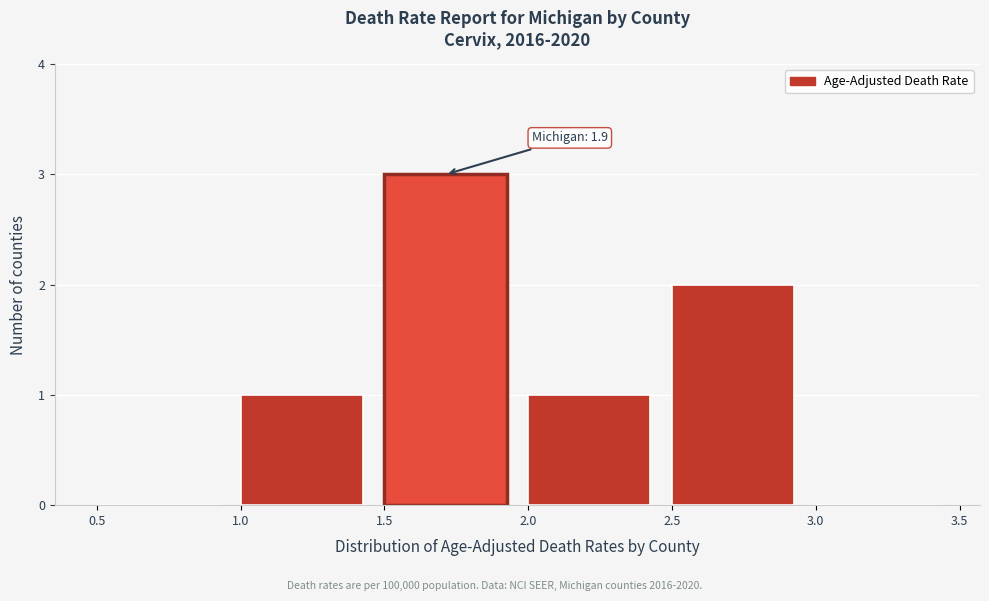

Over which range of the x-axis is the bar tallest?

1.5 to 2.0